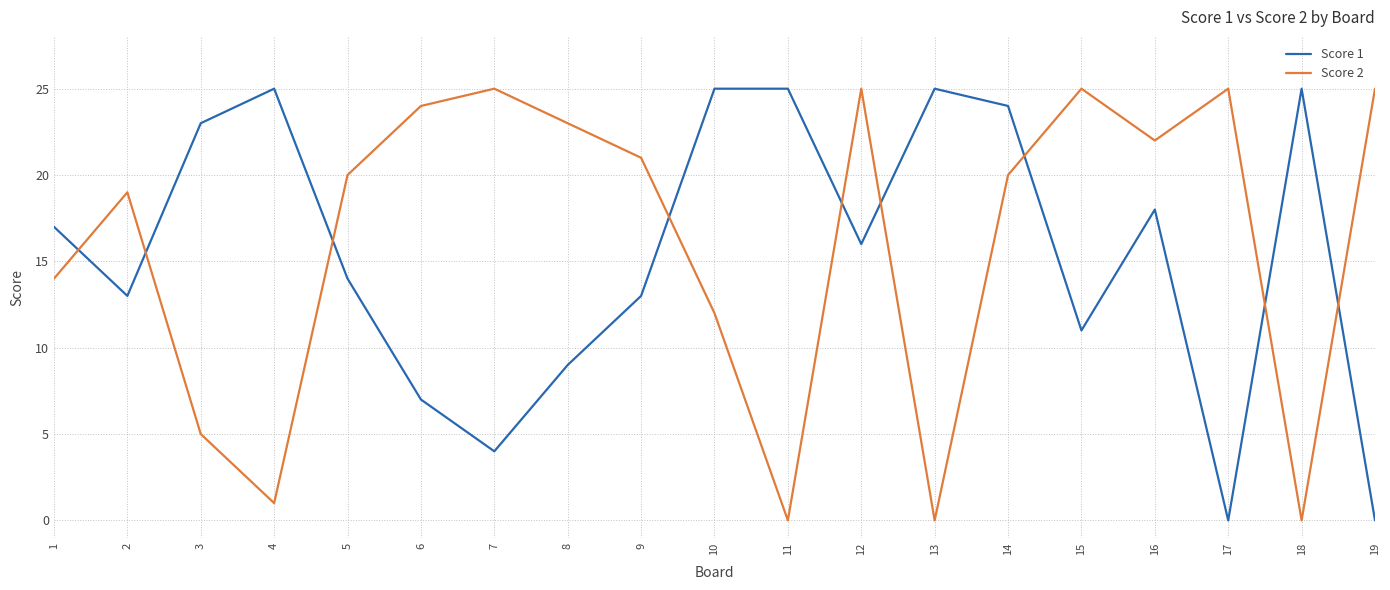

Between which two adjacent categories do Score 1 and Score 2 first intersect?

1 and 2